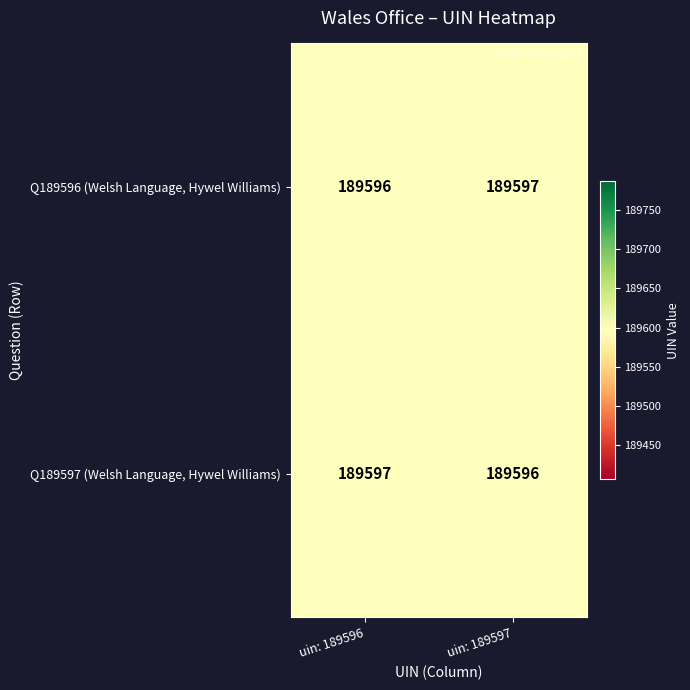

Reading left to right, extract all data points from this chart.

Q189596 (Welsh Language, Hywel Williams): uin: 189596=189596	uin: 189597=189597
Q189597 (Welsh Language, Hywel Williams): uin: 189596=189597	uin: 189597=189596